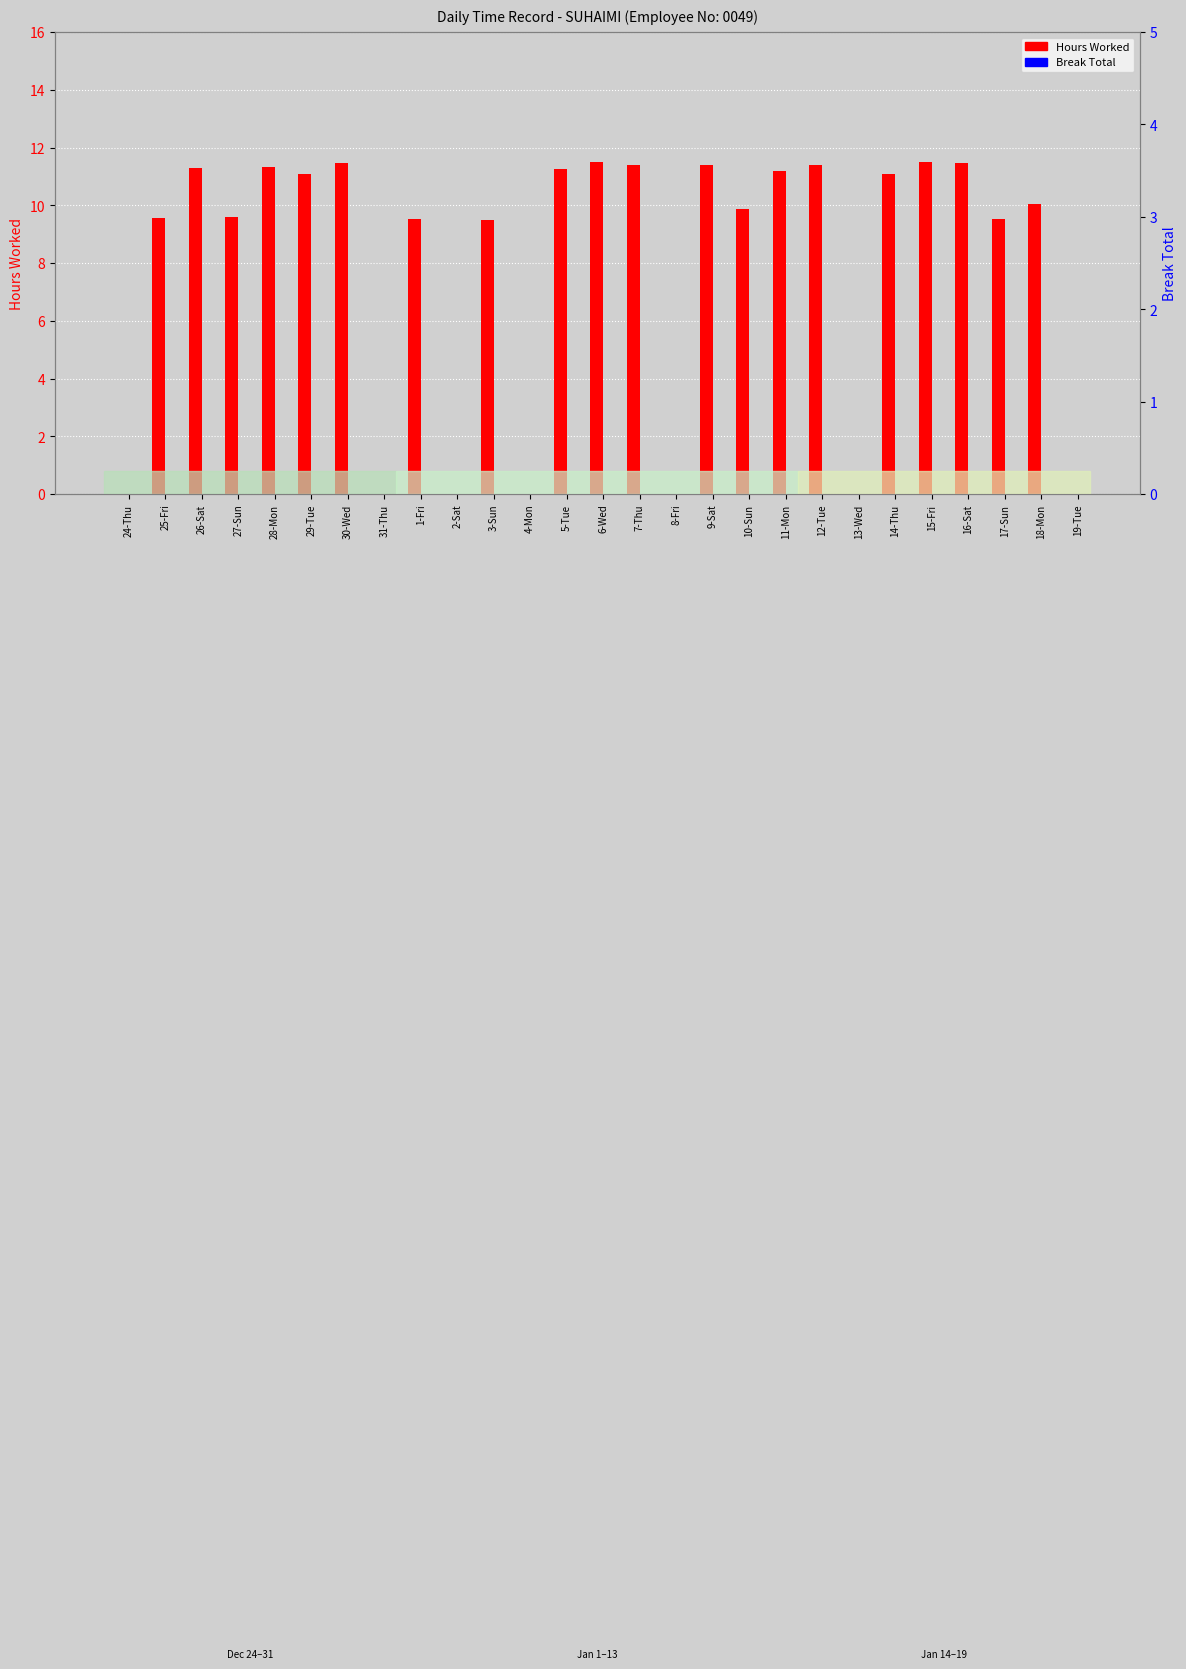

Reading left to right, list all the values displayed in this chart.

Hours Worked: 0.0	9.6	11.3	9.6	11.3	11.1	11.4	0.0	9.5	0.0	9.5	0.0	11.2	11.5	11.4	0.0	11.4	9.9	11.2	11.4	0.0	11.1	11.5	11.4	9.5	10.1	0.0
Break Total: 0.0	0.0	0.0	0.0	0.0	0.0	0.0	0.0	0.0	0.0	0.0	0.0	0.0	0.0	0.0	0.0	0.0	0.0	0.0	0.0	0.0	0.0	0.0	0.0	0.0	0.0	0.0